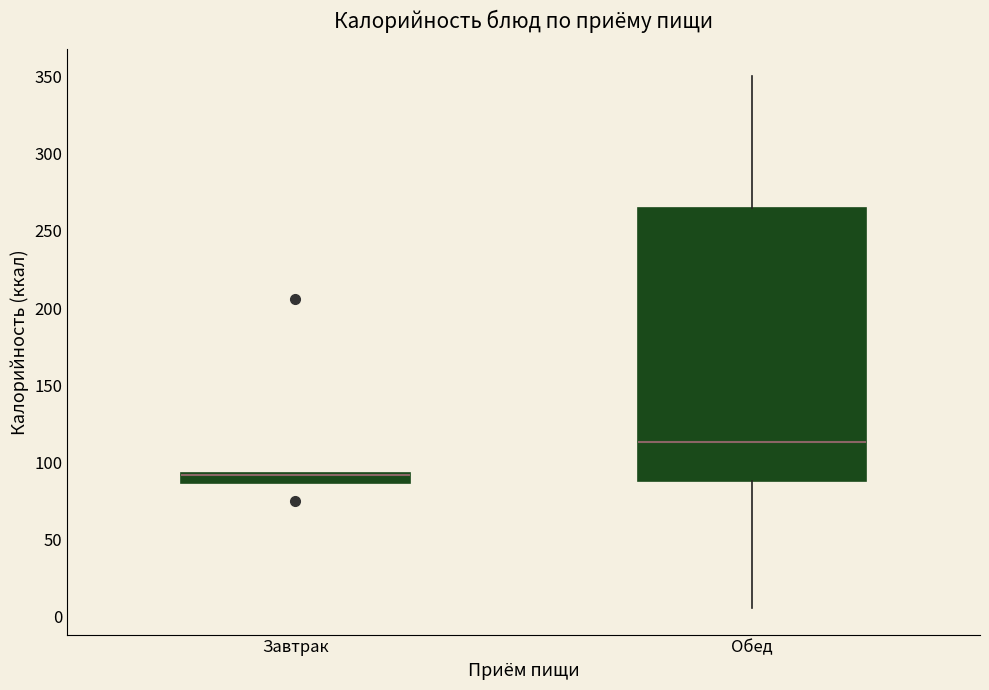

Which box is the tallest, from its lower edge to its upper edge?

Обед